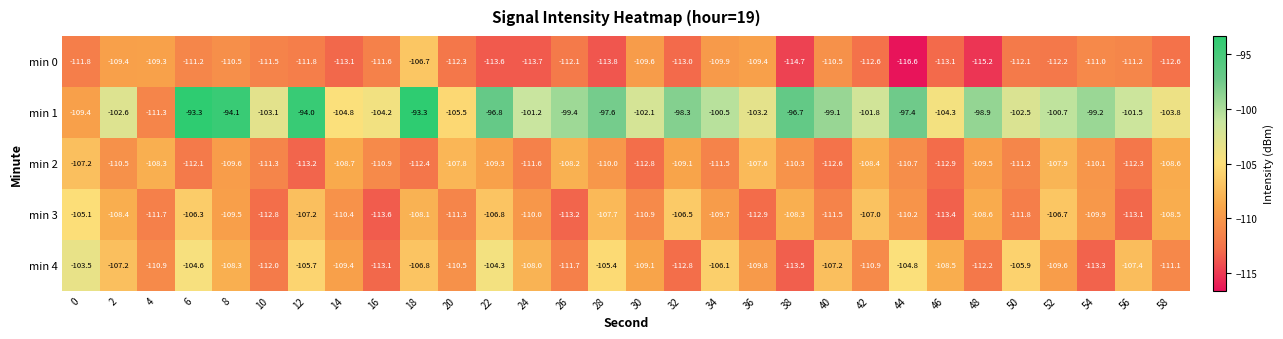

True or false: min 3 has a value of -107.0 at 42.

True